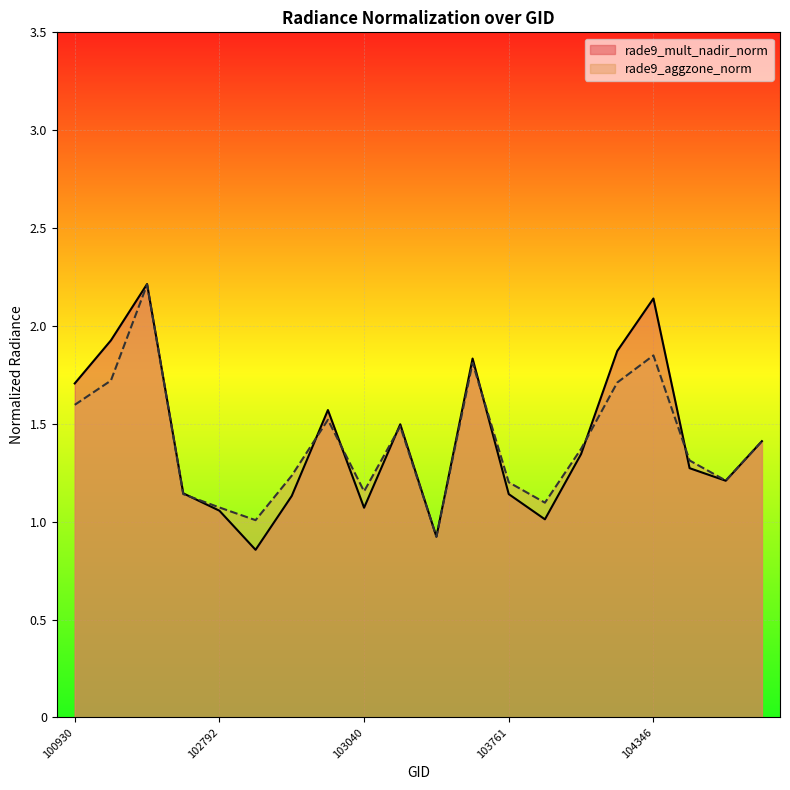

Which category has the lowest value across all series?

gid_102912